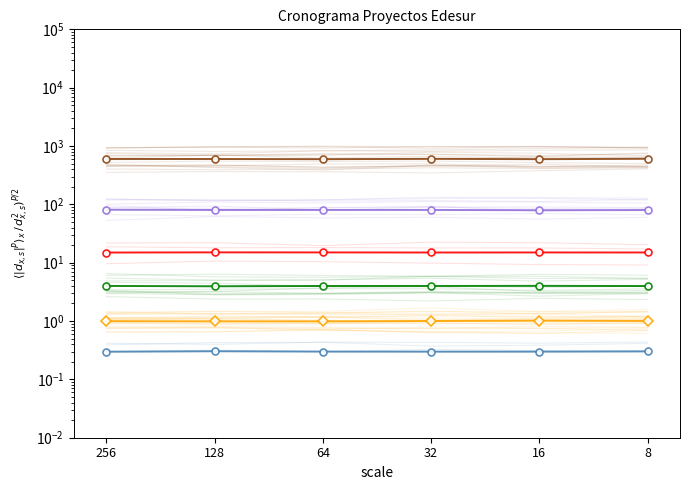

At which label is Group Feb2017 closest to 14?

256